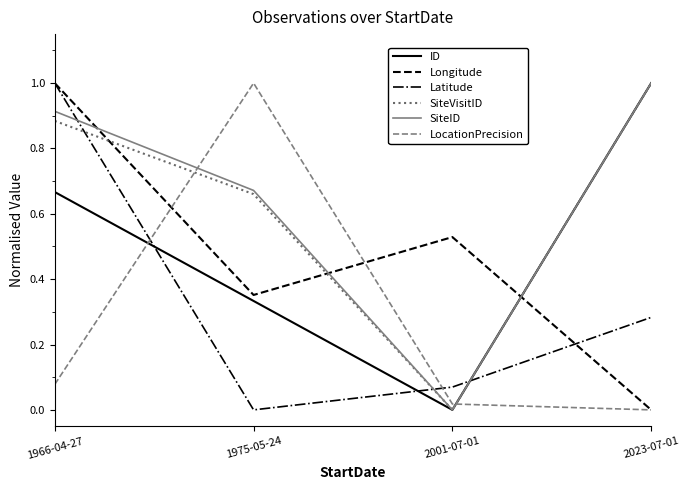

What is the average value of the SiteID series?

0.6